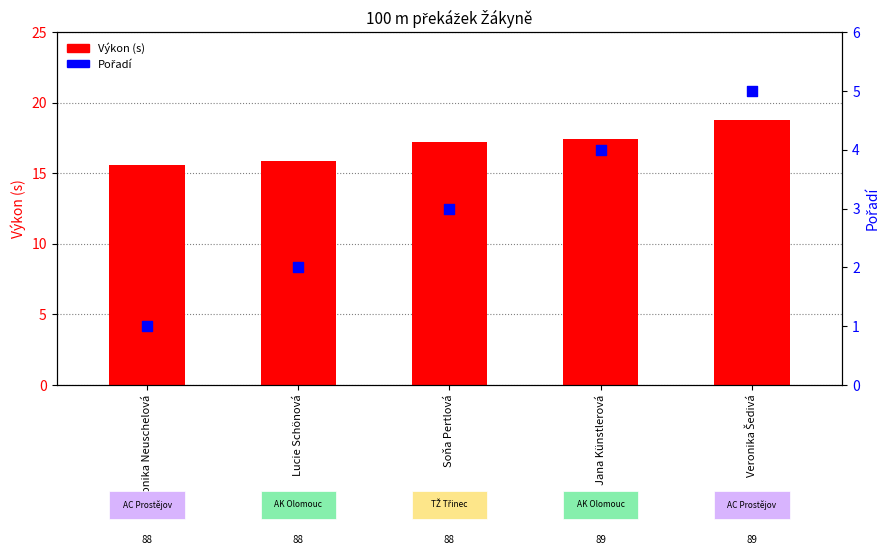

At which category is the sum across all series the highest?

Veronika Šedivá